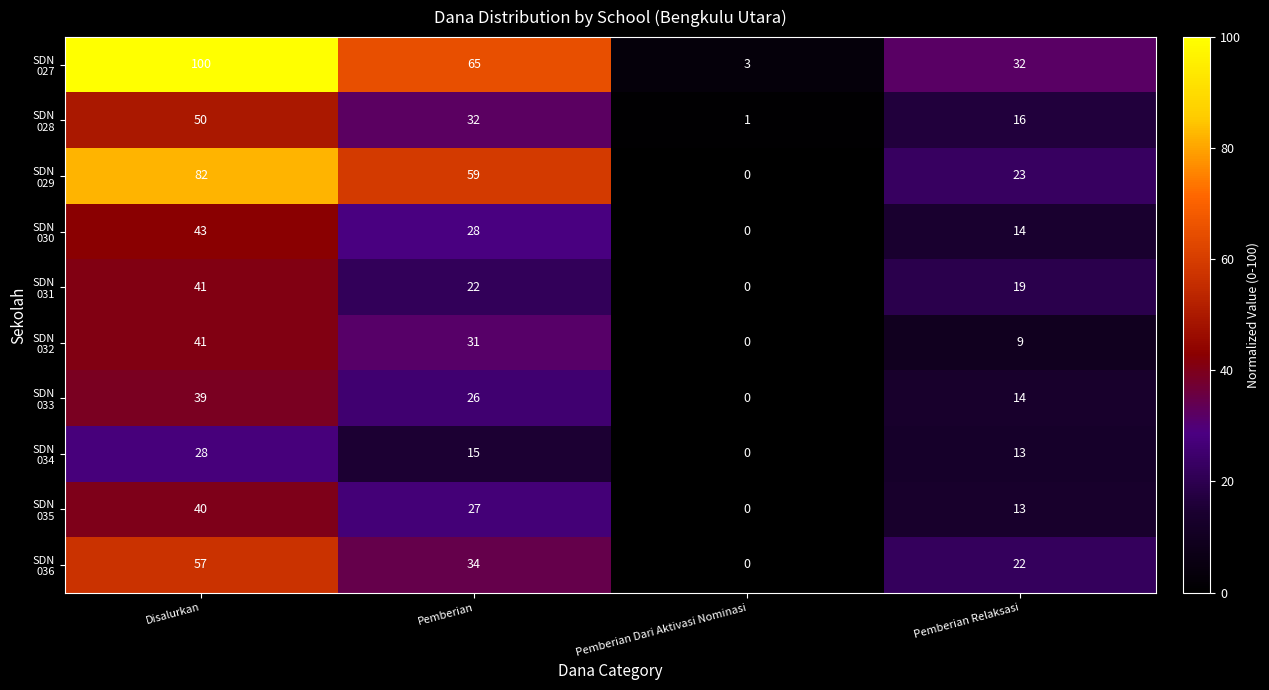

At how many categories does at least one series exceed 12?

3